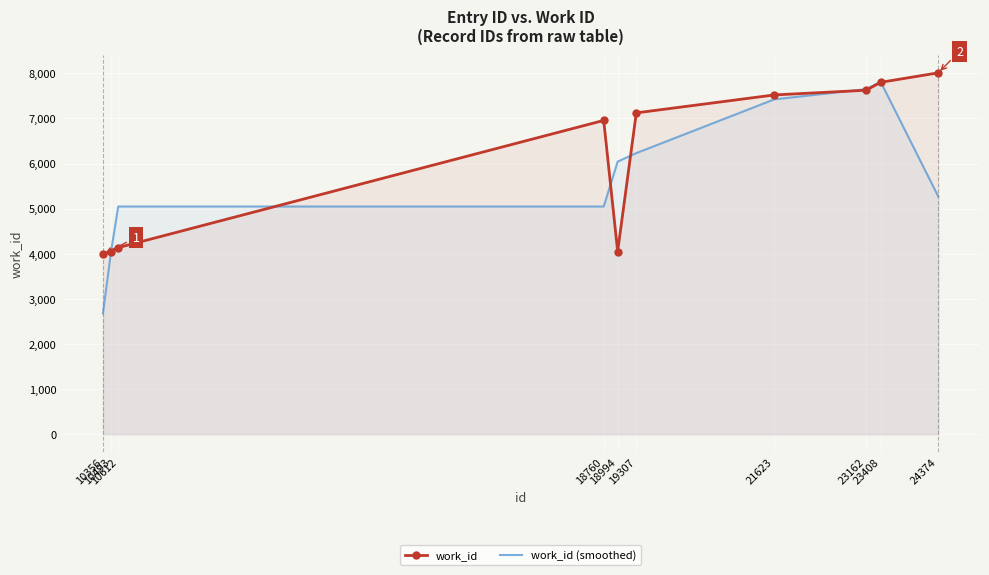

Rank the series by their maximum value, from lowest to highest.

work_id (smoothed), work_id